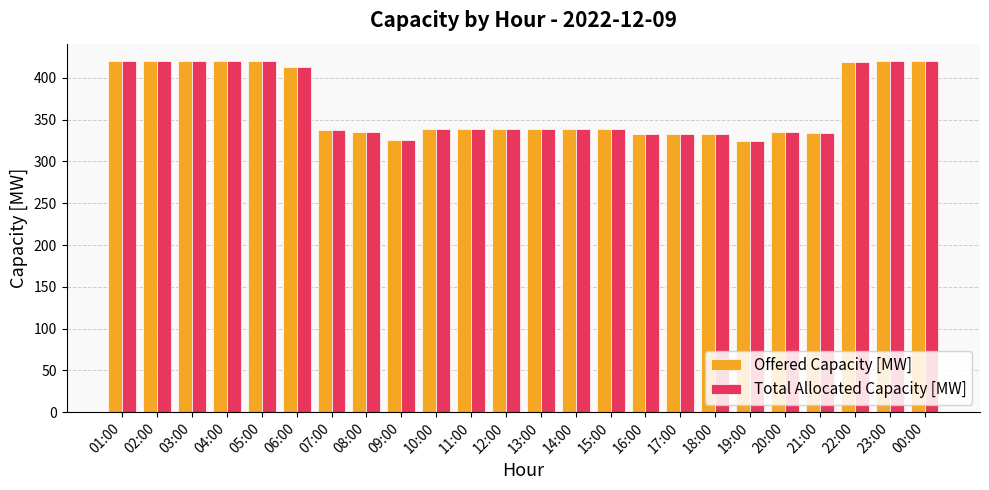

How many bars are there in each group?

2